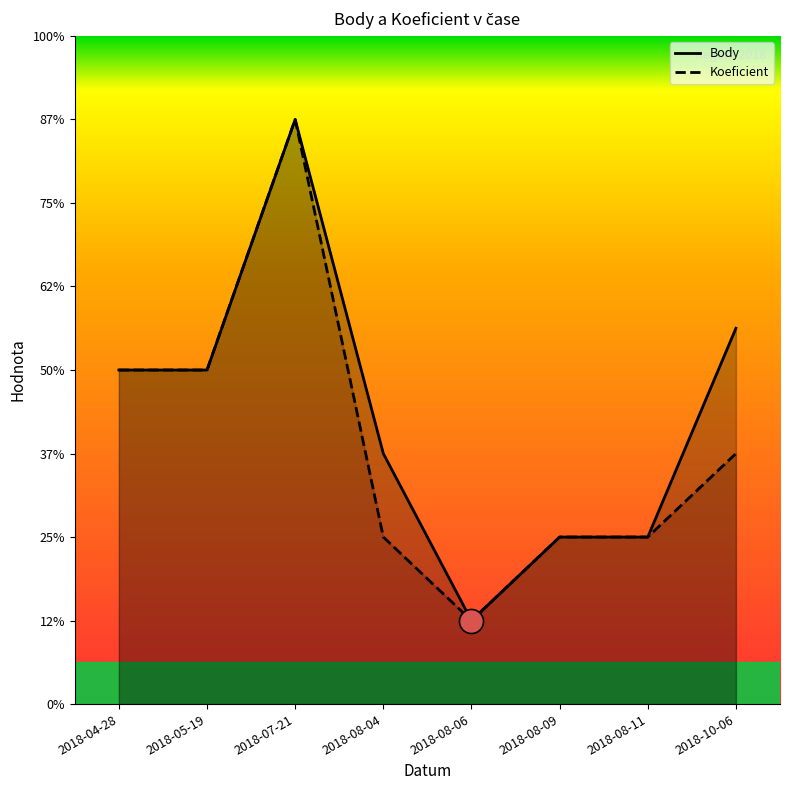

What are all the series names shown in the legend?

Body, Koeficient